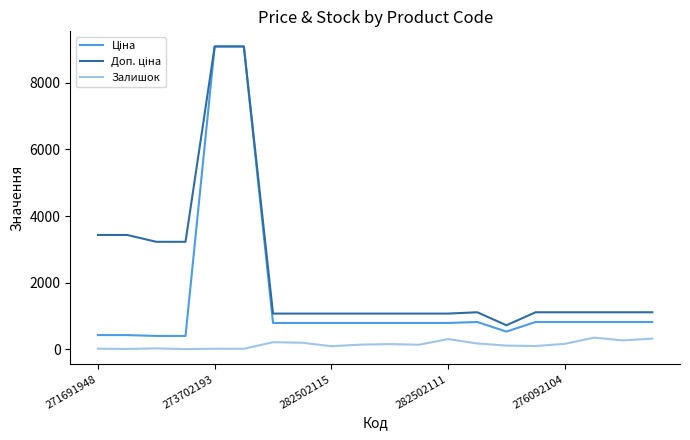

What is the value of the Ціна point at the 11th from the left?

793.0